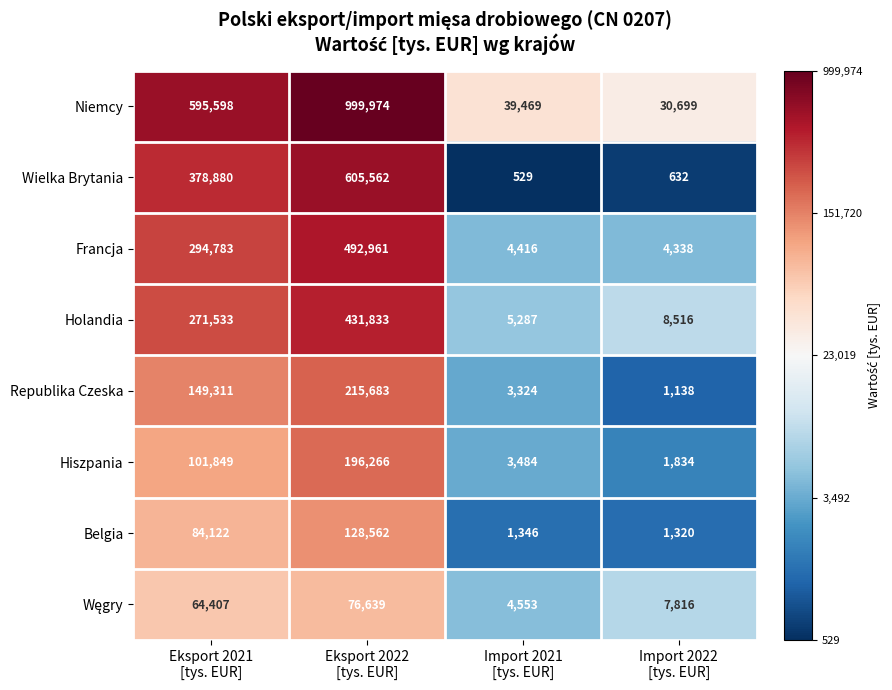

Count the number of data series in this chart.

8